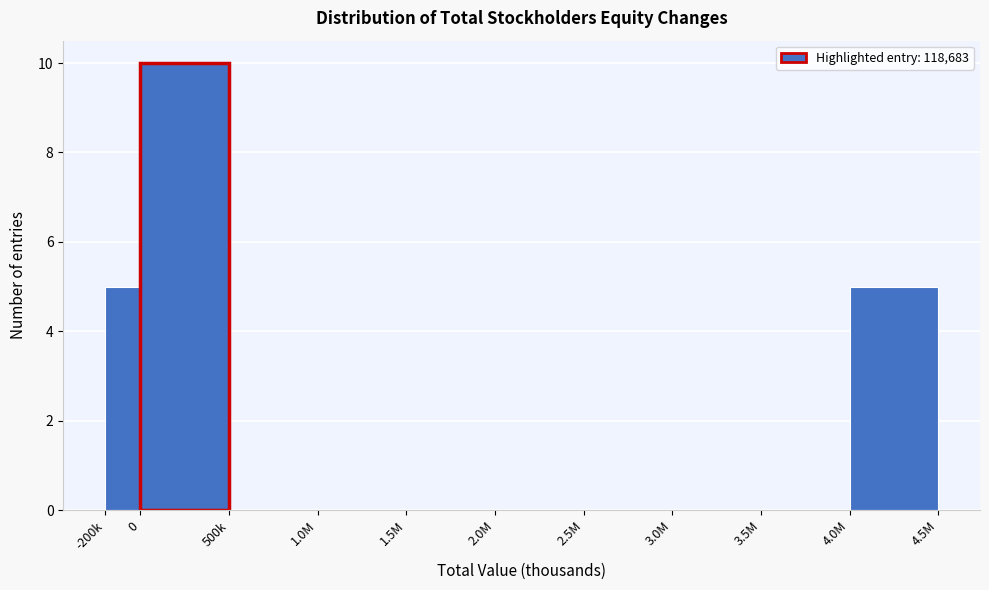

Reading left to right, list all the values displayed in this chart.

-200k=5	0=10	500k=0	1.0M=0	1.5M=0	2.0M=0	2.5M=0	3.0M=0	3.5M=0	4.0M=5